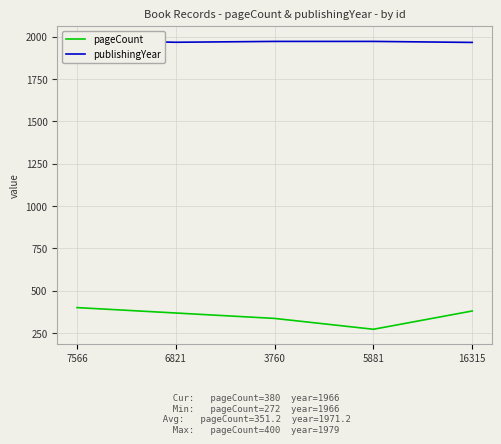

True or false: pageCount and publishingYear cross at least once.

False